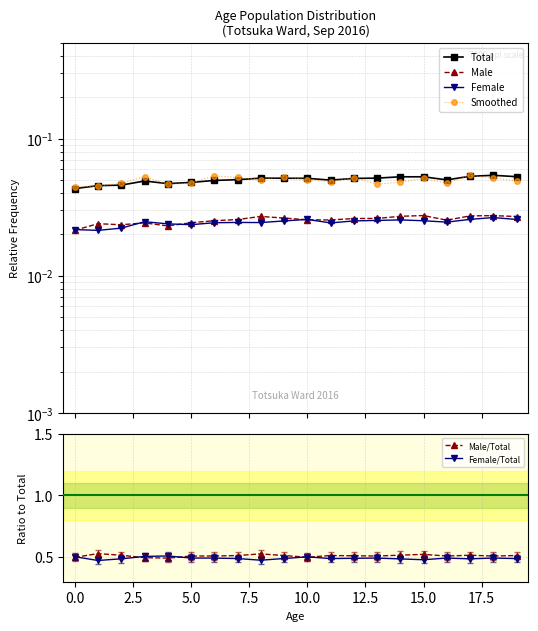

True or false: Total and Female cross at least once.

False